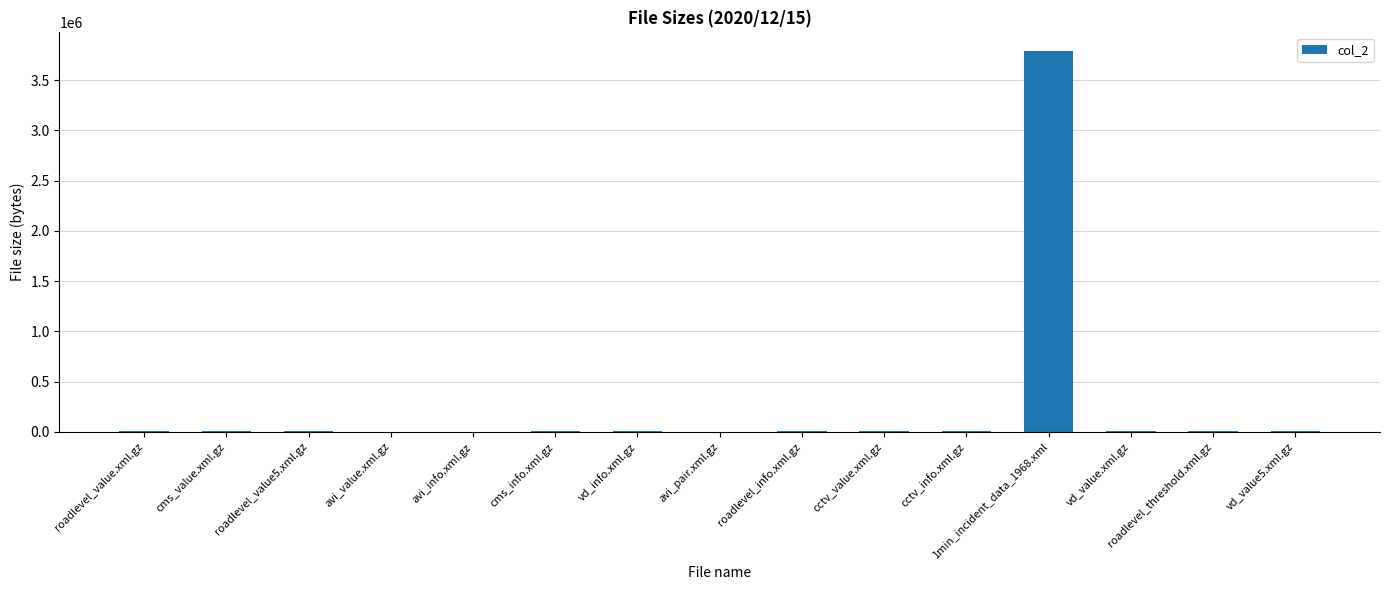

The chart shows a value of 5597 at roadlevel_threshold.xml.gz. True or false?

True